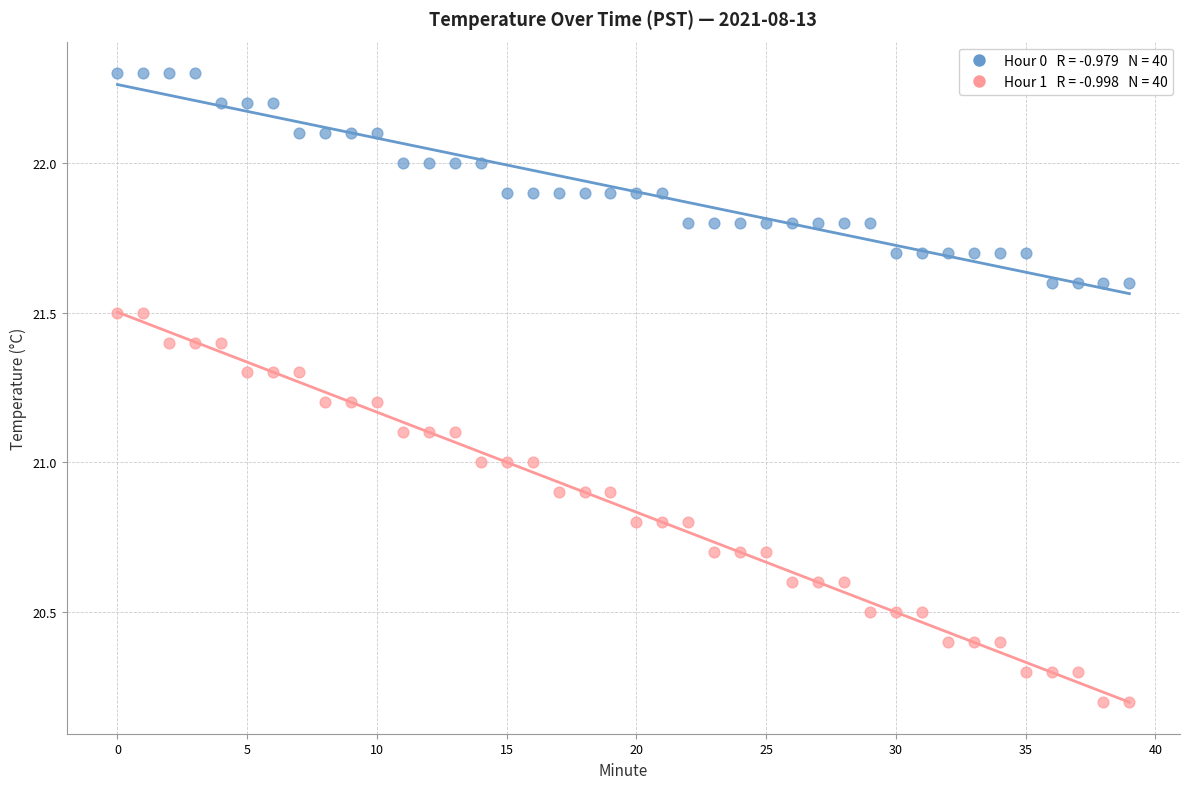

Across all data points, what is the range of Y values (max minus min)?

2.1